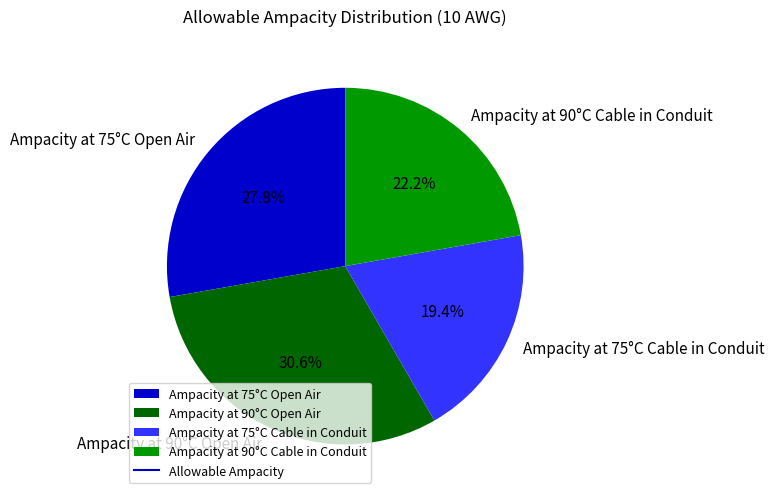

How many slices are in this pie chart?

4